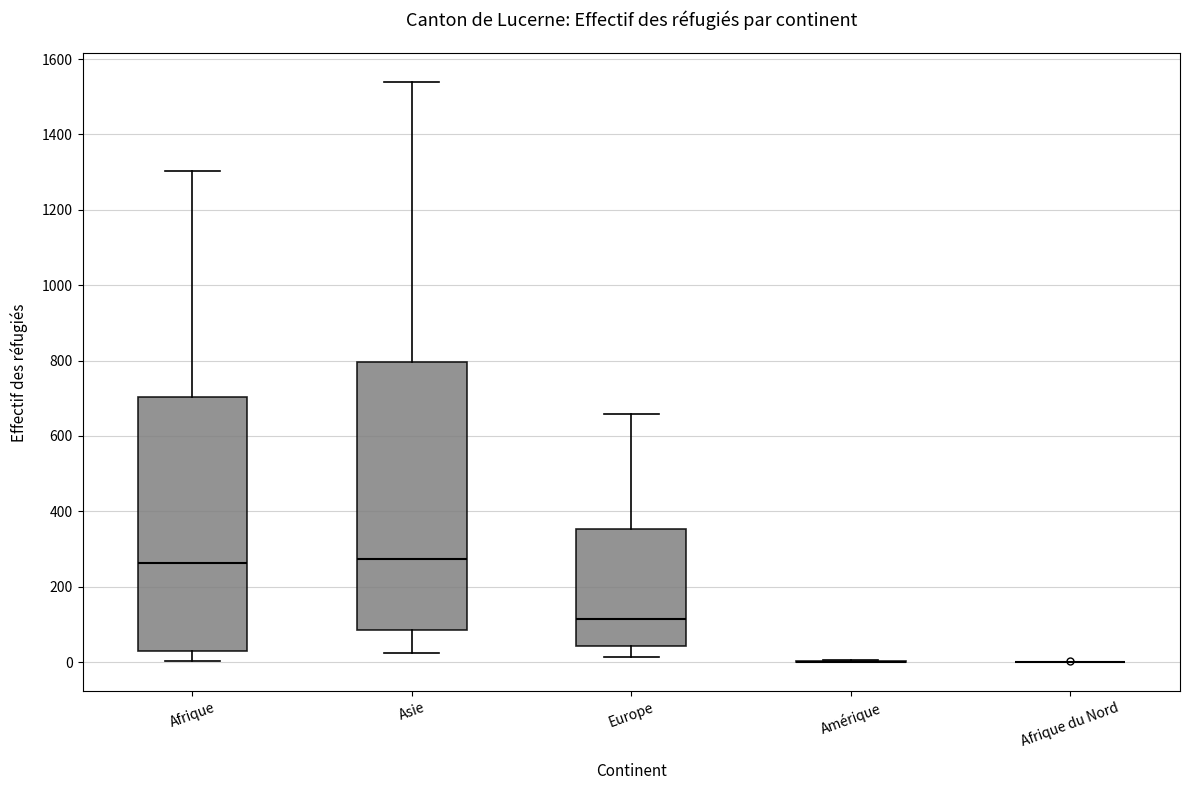

Comparing the boxes themselves (not the whiskers), which one is the tallest?

Asie